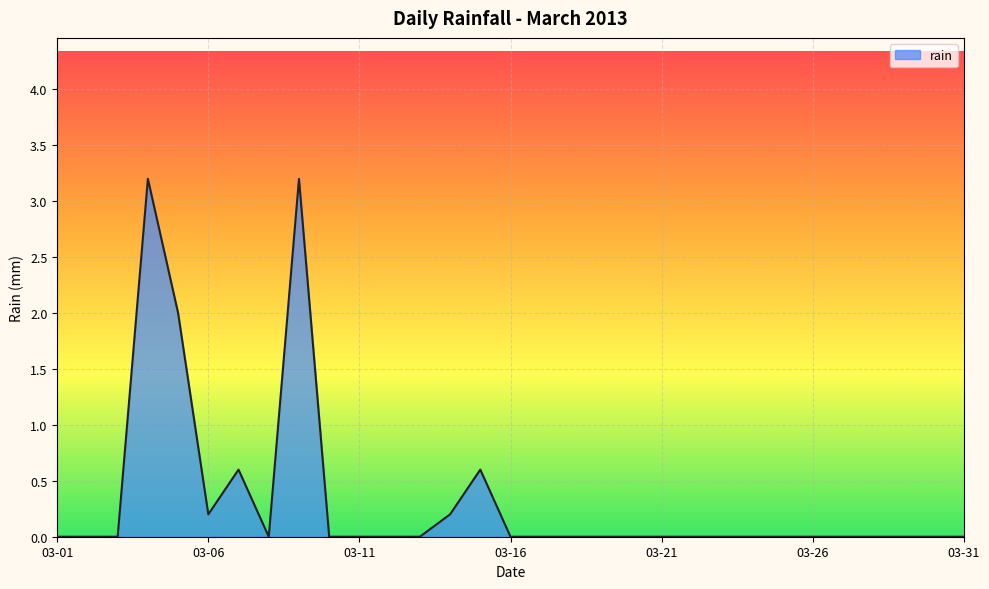

How many lines are shown in the chart?

1